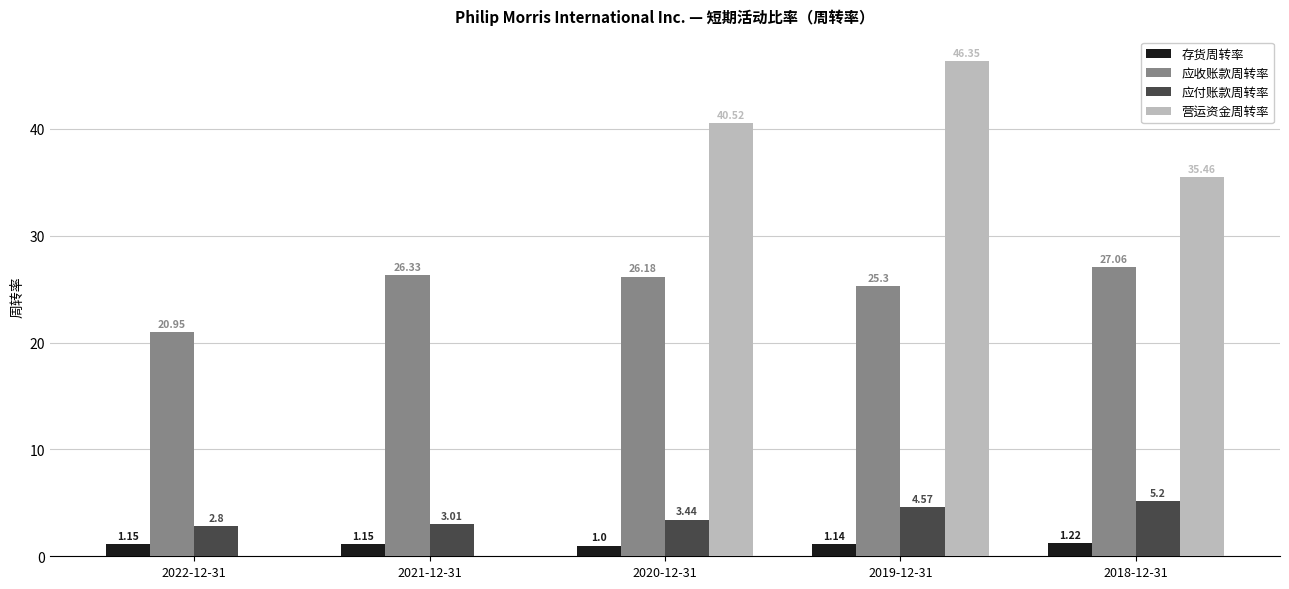

What is the total value across all series at 2019-12-31?

77.4